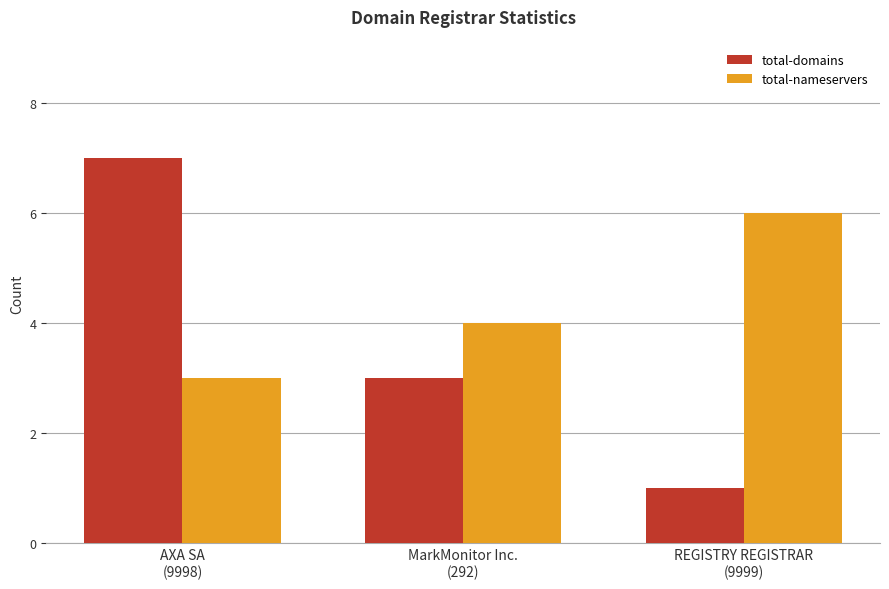

What is the sum of all total-nameservers values?

13